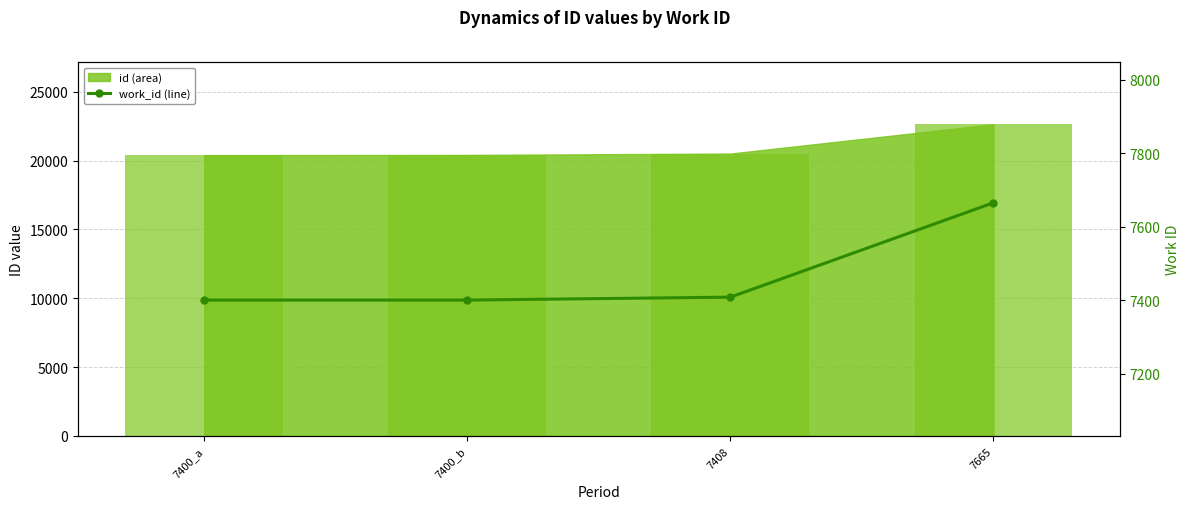

At how many categories does at least one series exceed 15247?

4